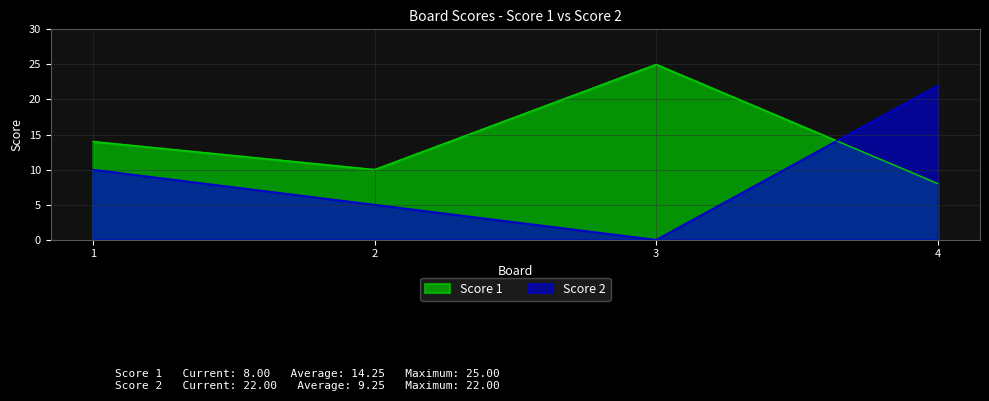

Reading right to left, list all the values displayed in this chart.

Score 1: 8	25	10	14
Score 2: 22	0	5	10